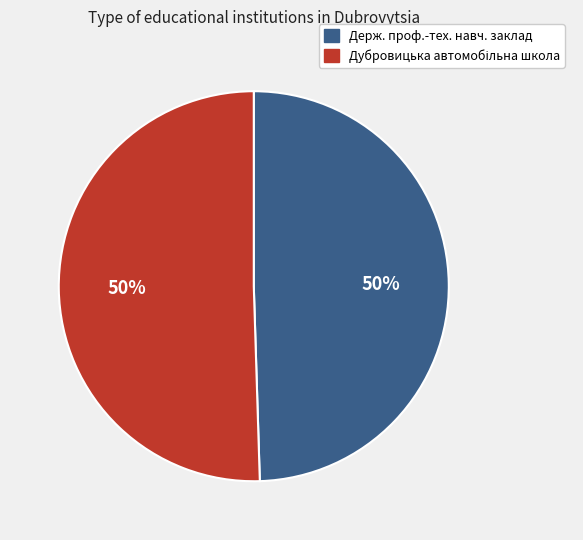

The Держ. проф.-тех. навч. заклад slice represents 50% of the pie. True or false?

True